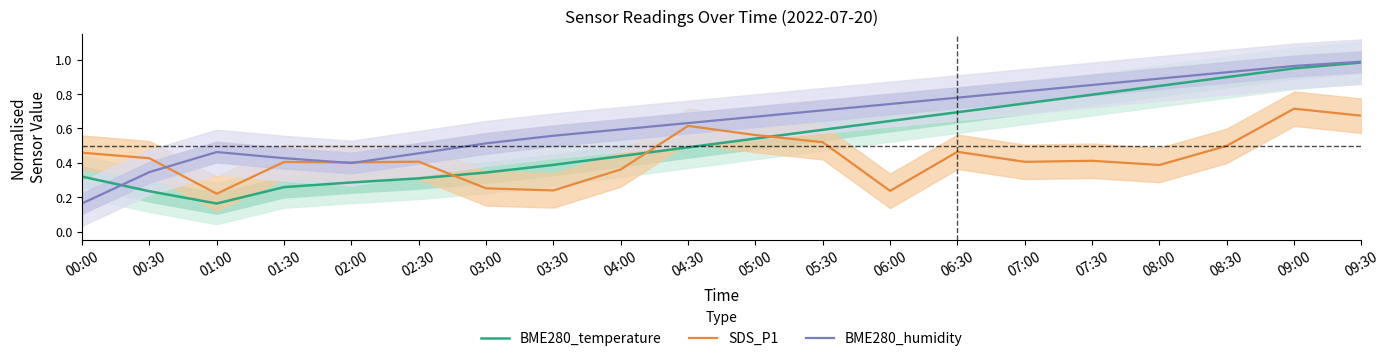

What is the difference between the maximum and minimum values in the BME280_temperature series?

0.8